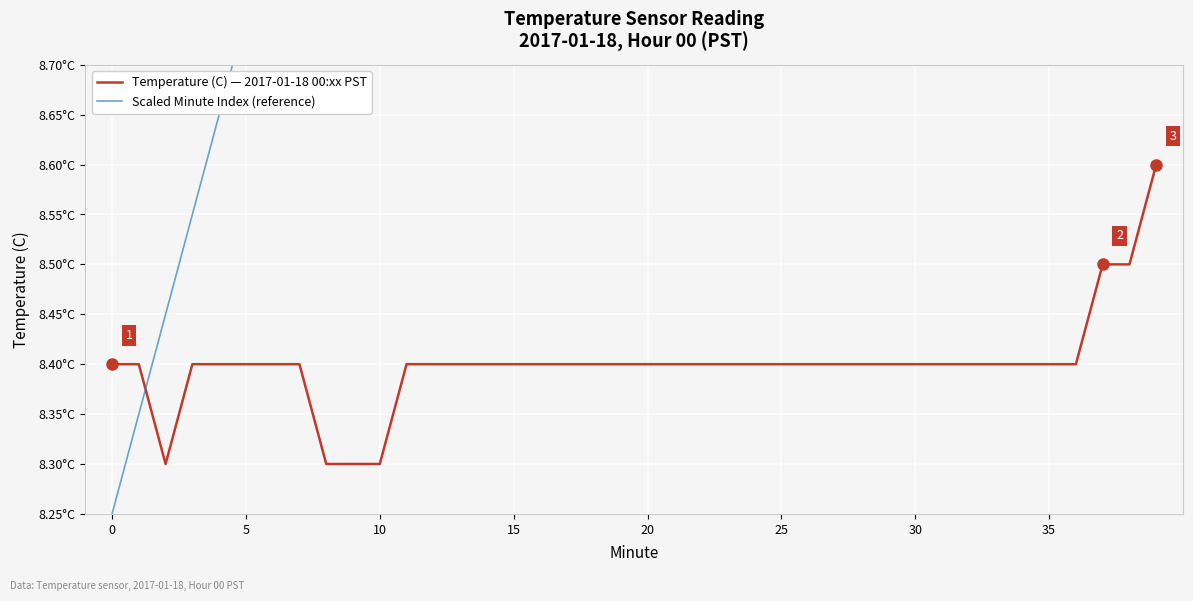

True or false: Temperature (C) — 2017-01-18 00:xx PST and Scaled Minute Index (reference) cross at least once.

True